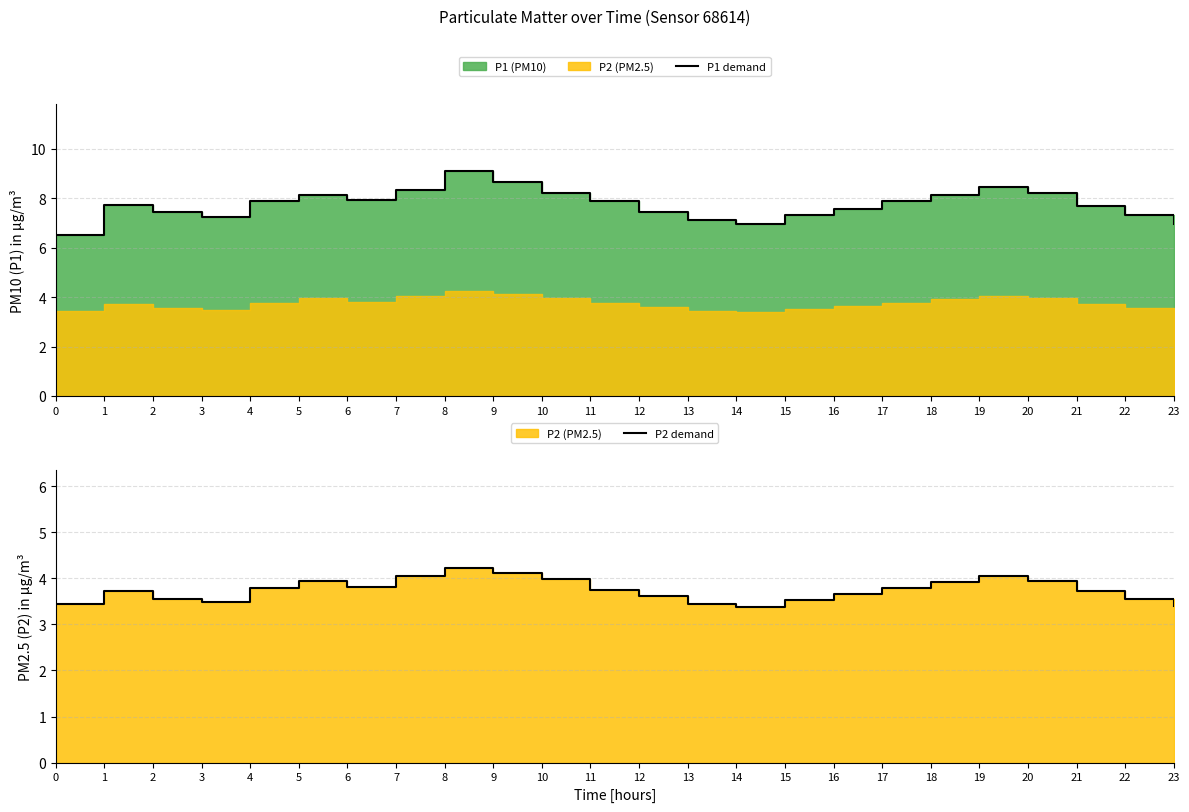

Reading left to right, extract all data points from this chart.

P1 demand: 0=6.5	1=7.7	2=7.5	3=7.2	4=7.9	5=8.1	6=8.0	7=8.3	8=9.1	9=8.7	10=8.2	11=7.9	12=7.5	13=7.1	14=7.0	15=7.3	16=7.6	17=7.9	18=8.1	19=8.4	20=8.2	21=7.7	22=7.3	23=7.0
P2 demand: 0=3.5	1=3.7	2=3.5	3=3.5	4=3.8	5=4.0	6=3.8	7=4.0	8=4.2	9=4.1	10=4.0	11=3.8	12=3.6	13=3.5	14=3.4	15=3.5	16=3.6	17=3.8	18=3.9	19=4.0	20=4.0	21=3.7	22=3.5	23=3.4